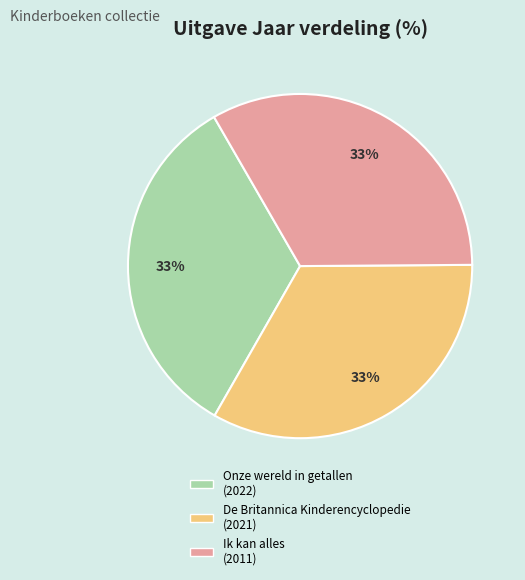

The Onze wereld in getallen slice represents 20% of the pie. True or false?

False